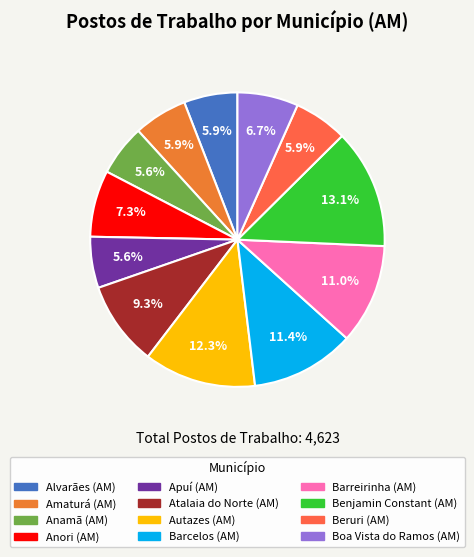

What percentage is the Benjamin Constant (AM) slice, to the nearest percent?

13%